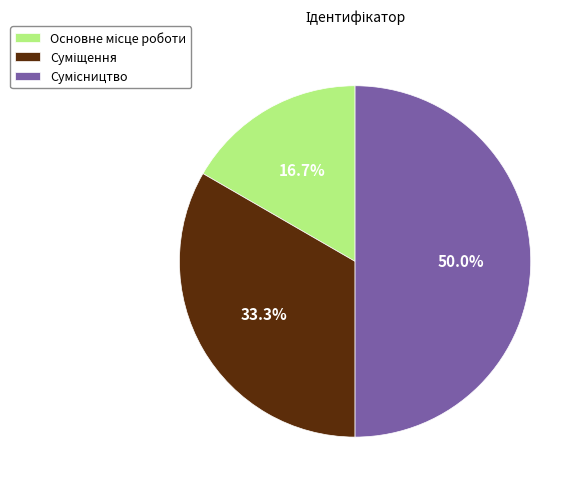

Combined, do Суміщення and Основне місце роботи account for over 50%?

No